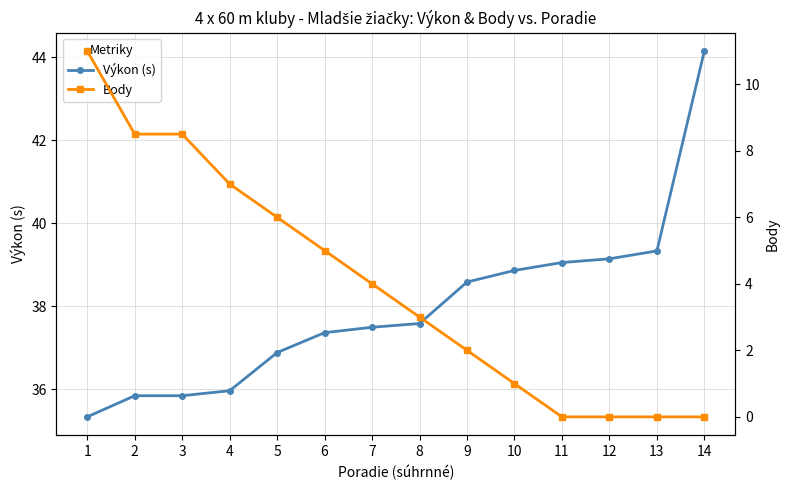

True or false: Body and Výkon (s) intersect in this chart.

False